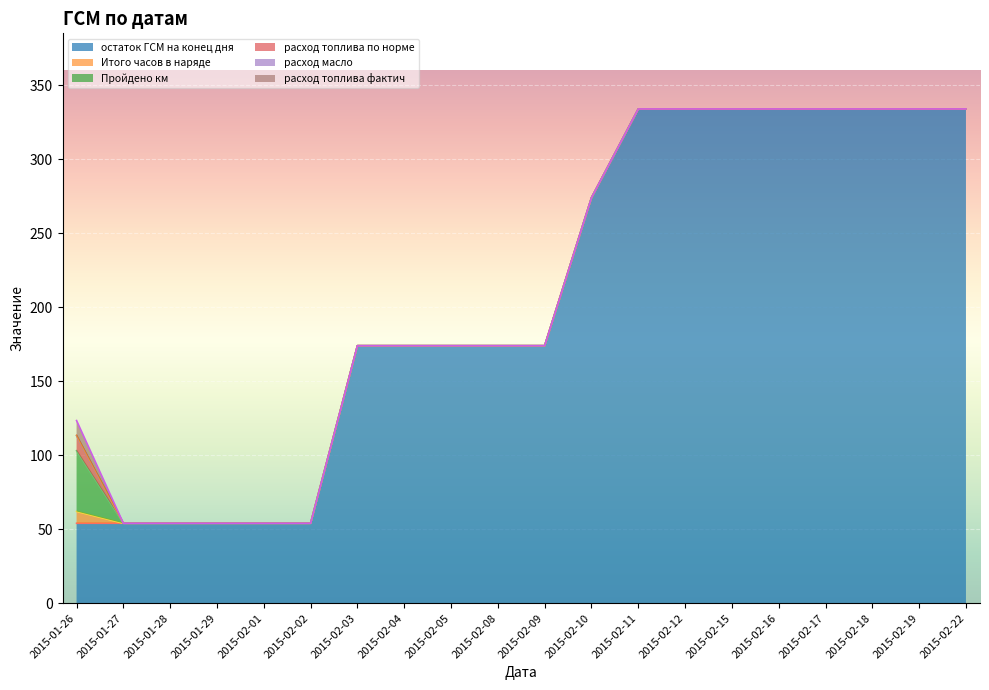

Is it true that расход топлива фактич equals 4.2 at 2015-02-19?

False